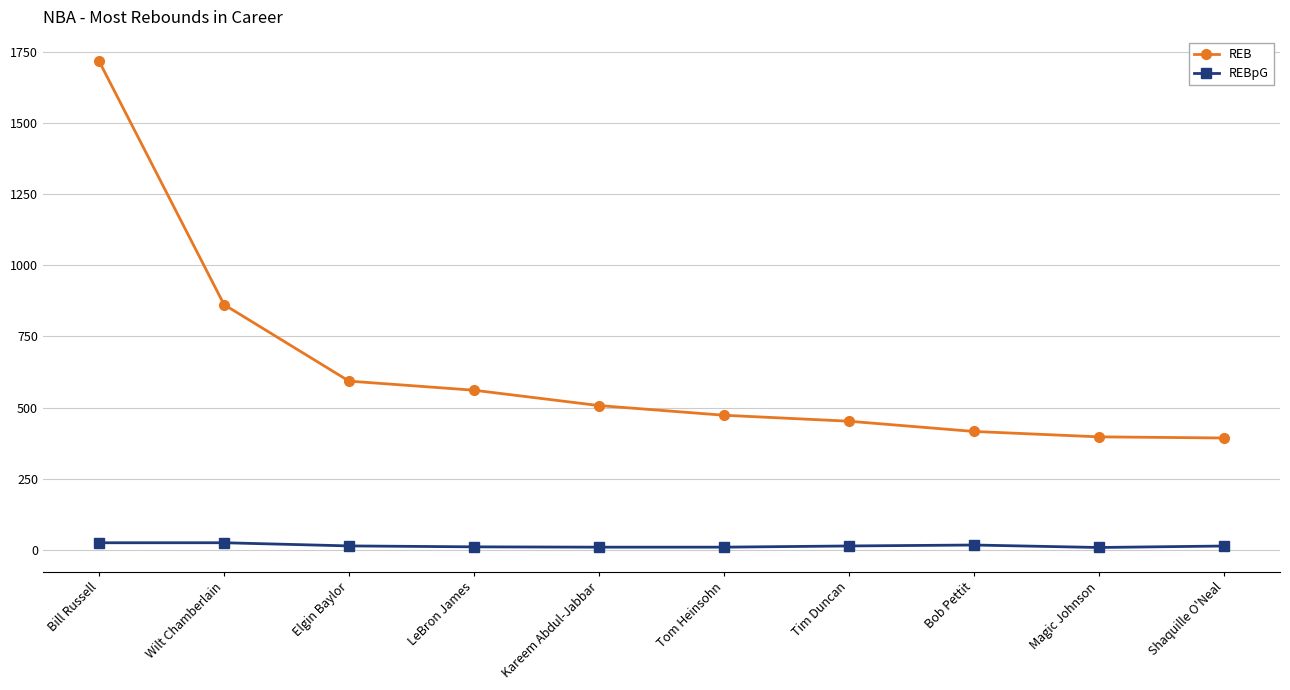

List the series in order of their peak value, lowest first.

REBpG, REB